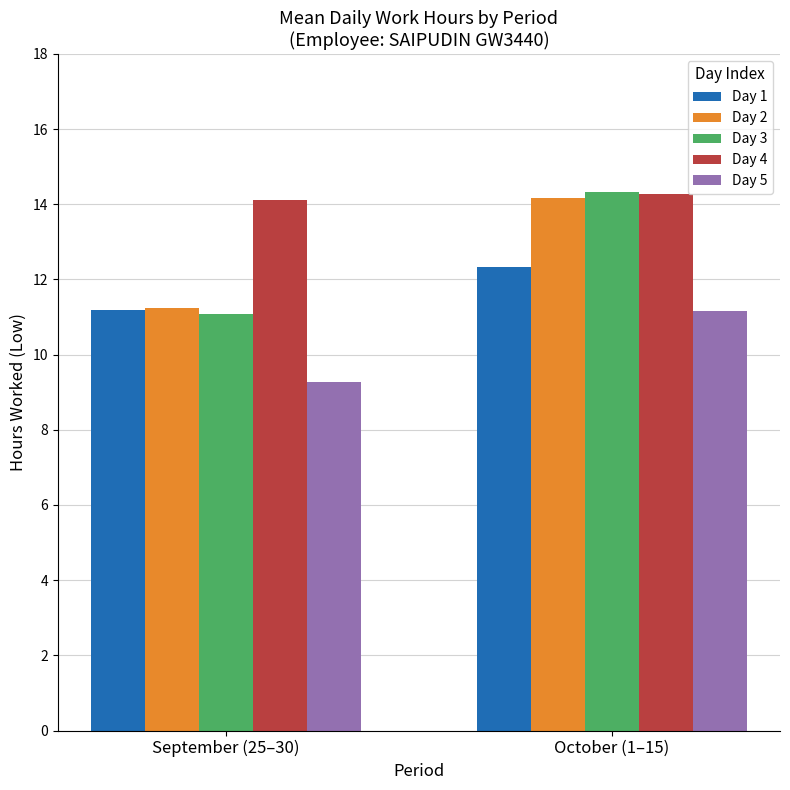

How many distinct data groups are displayed?

5